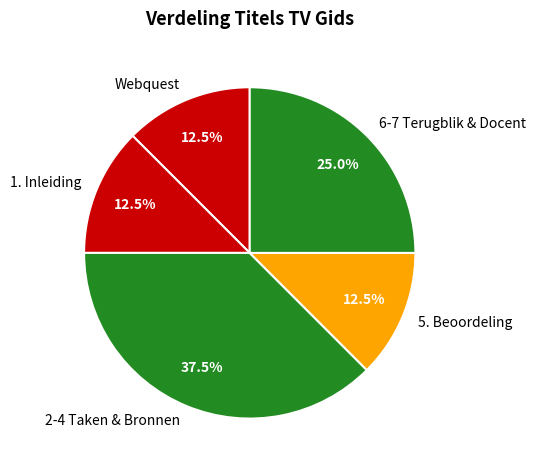

Which category has the biggest portion of the pie?

2-4 Taken & Bronnen